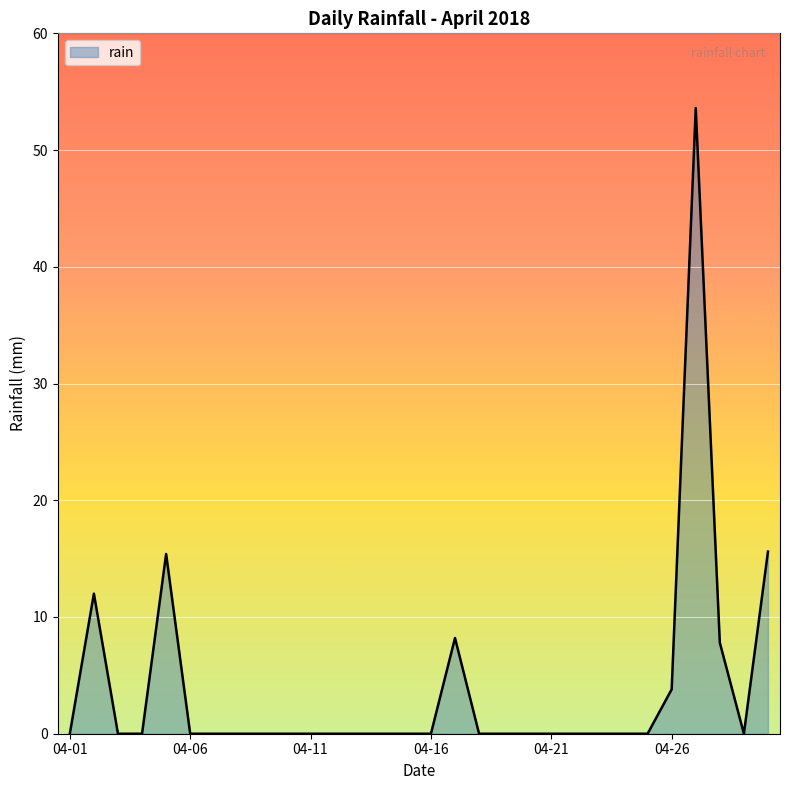

What is the difference between the maximum and minimum values?

53.6